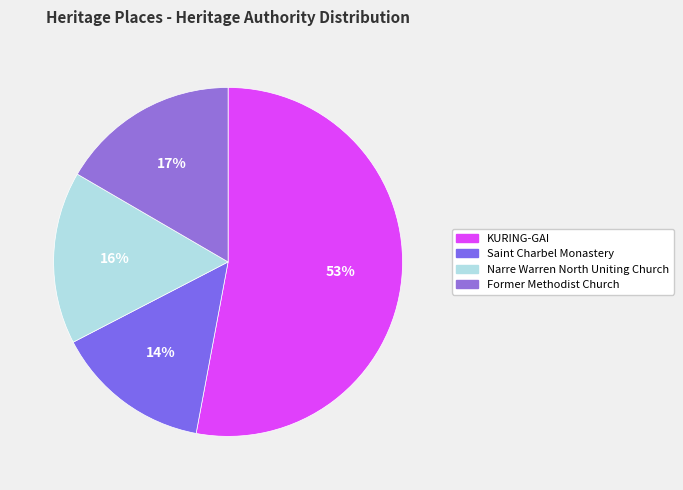

What percentage is the KURING-GAI slice, to the nearest percent?

53%